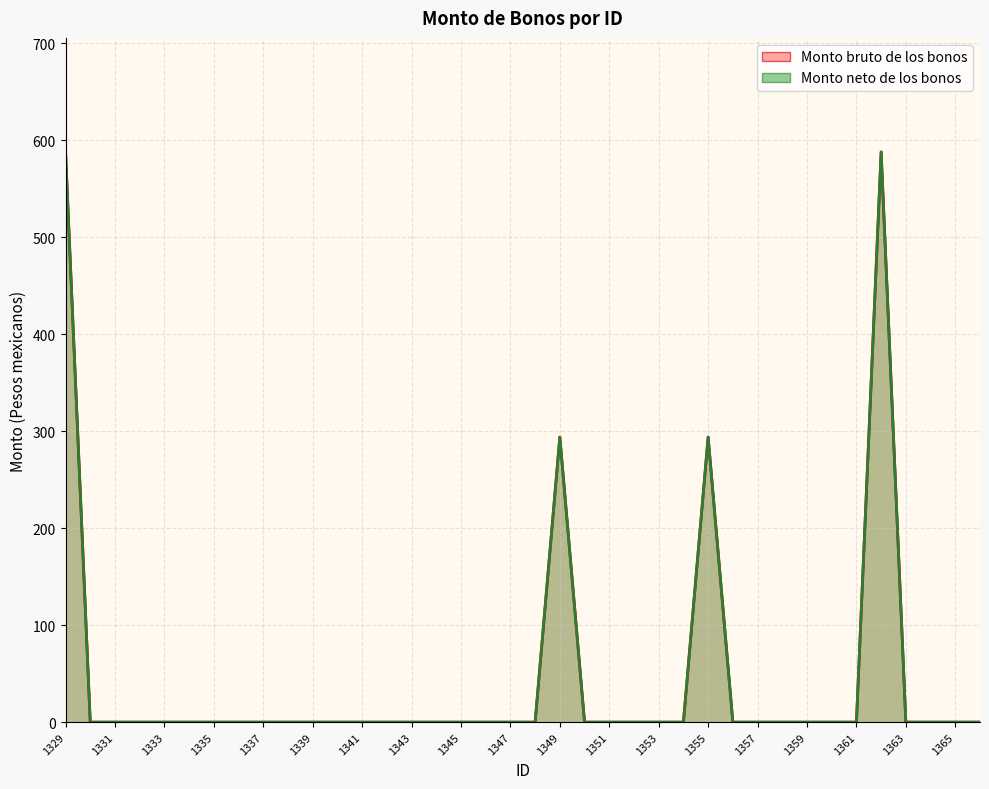

Reading right to left, list all the values displayed in this chart.

Monto bruto de los bonos: 0.0	0.0	0.0	0.0	587.9	0.0	0.0	0.0	0.0	0.0	0.0	294.0	0.0	0.0	0.0	0.0	0.0	294.0	0.0	0.0	0.0	0.0	0.0	0.0	0.0	0.0	0.0	0.0	0.0	0.0	0.0	0.0	0.0	0.0	0.0	0.0	0.0	587.9
Monto neto de los bonos: 0.0	0.0	0.0	0.0	587.9	0.0	0.0	0.0	0.0	0.0	0.0	294.0	0.0	0.0	0.0	0.0	0.0	294.0	0.0	0.0	0.0	0.0	0.0	0.0	0.0	0.0	0.0	0.0	0.0	0.0	0.0	0.0	0.0	0.0	0.0	0.0	0.0	587.9